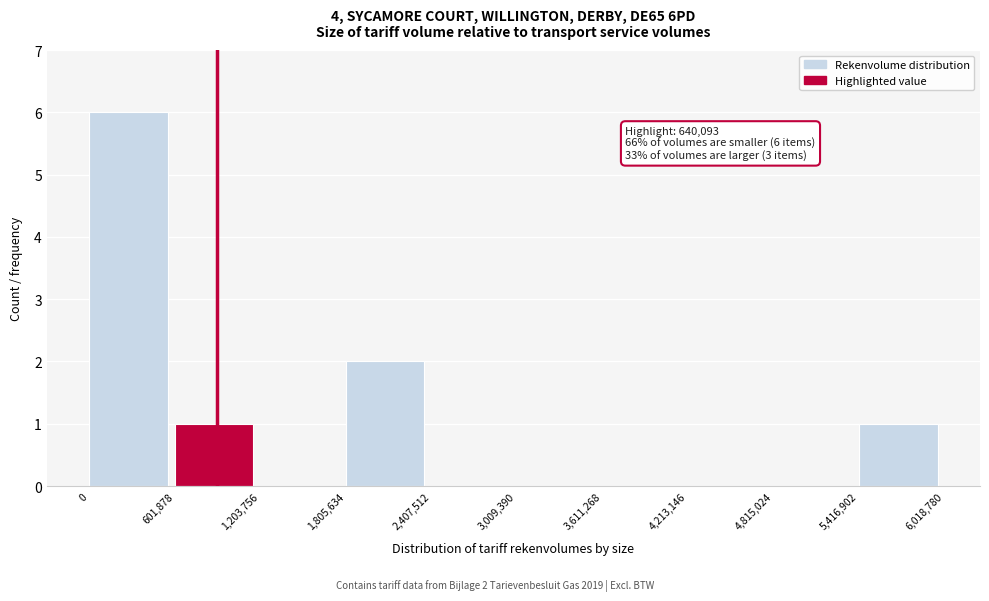

Which range on the x-axis has the tallest bar?

0 to 601,878